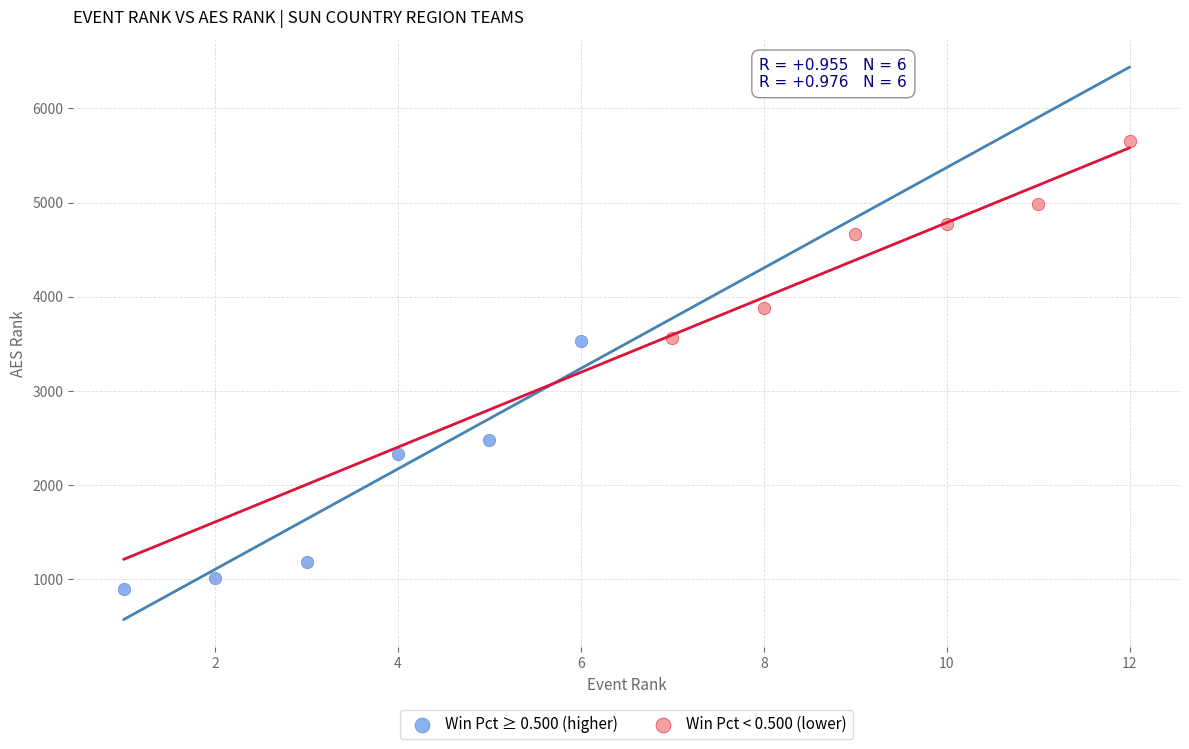

Which series contains the highest Y value?

Win Pct < 0.500 (lower)